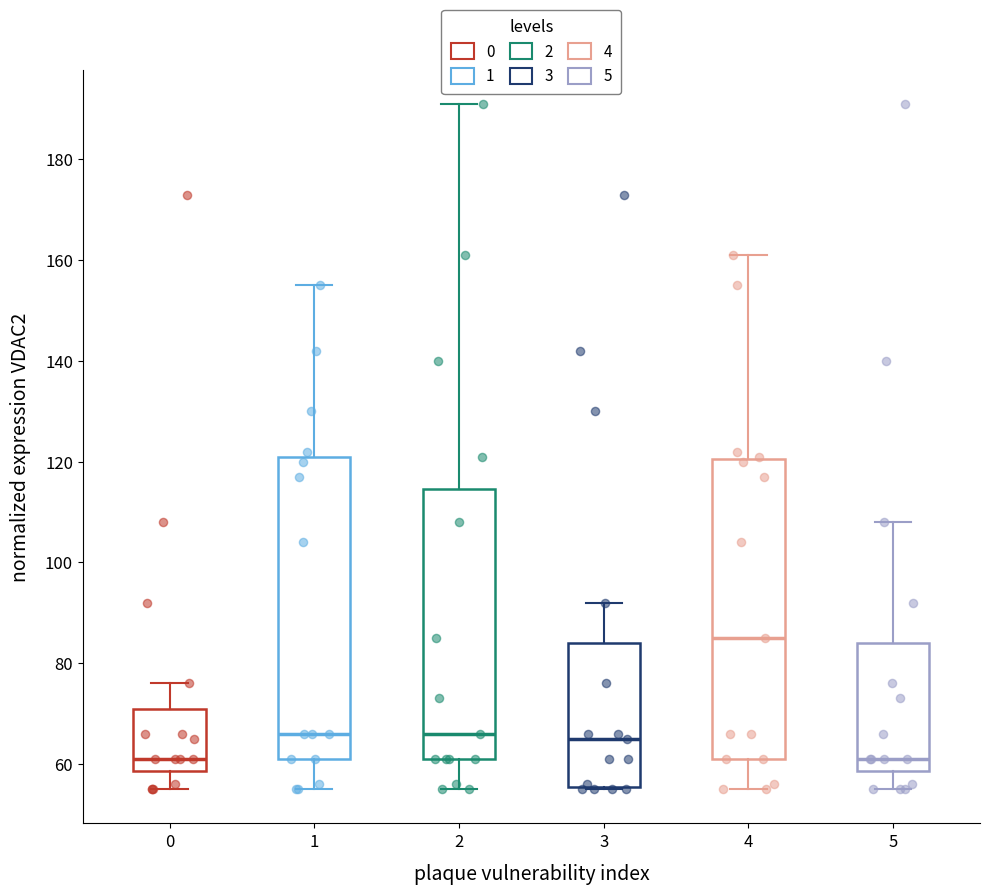

Reading left to right, read every box against the y-axis: the position of its median line, the range the box covers, and the ends of its whiskers. The values are not printed on the chart, so give them approximately, as read against the axis.

0: median 62, box 58 to 72, whiskers 56 to 76
1: median 66, box 62 to 122, whiskers 56 to 156
2: median 66, box 62 to 114, whiskers 56 to 192
3: median 66, box 56 to 84, whiskers 56 to 92
4: median 86, box 62 to 120, whiskers 56 to 162
5: median 62, box 58 to 84, whiskers 56 to 108